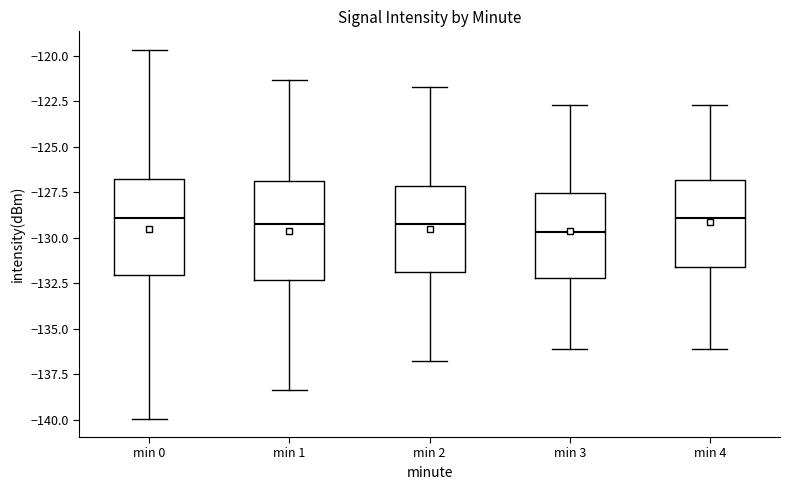

Reading left to right, transcribe this box plot: for each box, give where its median line is, the range the box spans, and where its two whiskers end, as read against the y-axis. The values are not printed on the chart, so give them approximately, as read against the axis.

min 0: median -129.0, box -132.0 to -127.0, whiskers -140.0 to -119.5
min 1: median -129.0, box -132.5 to -127.0, whiskers -138.5 to -121.5
min 2: median -129.0, box -132.0 to -127.0, whiskers -137.0 to -121.5
min 3: median -129.5, box -132.0 to -127.5, whiskers -136.0 to -122.5
min 4: median -129.0, box -131.5 to -127.0, whiskers -136.0 to -122.5